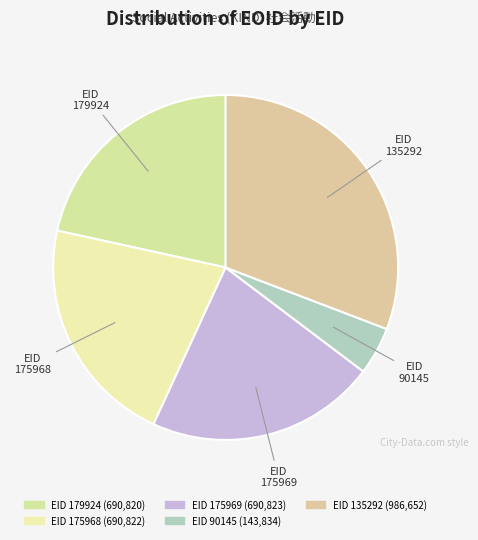

What is the ratio of the value at 179924 to the value at 90145?

4.8